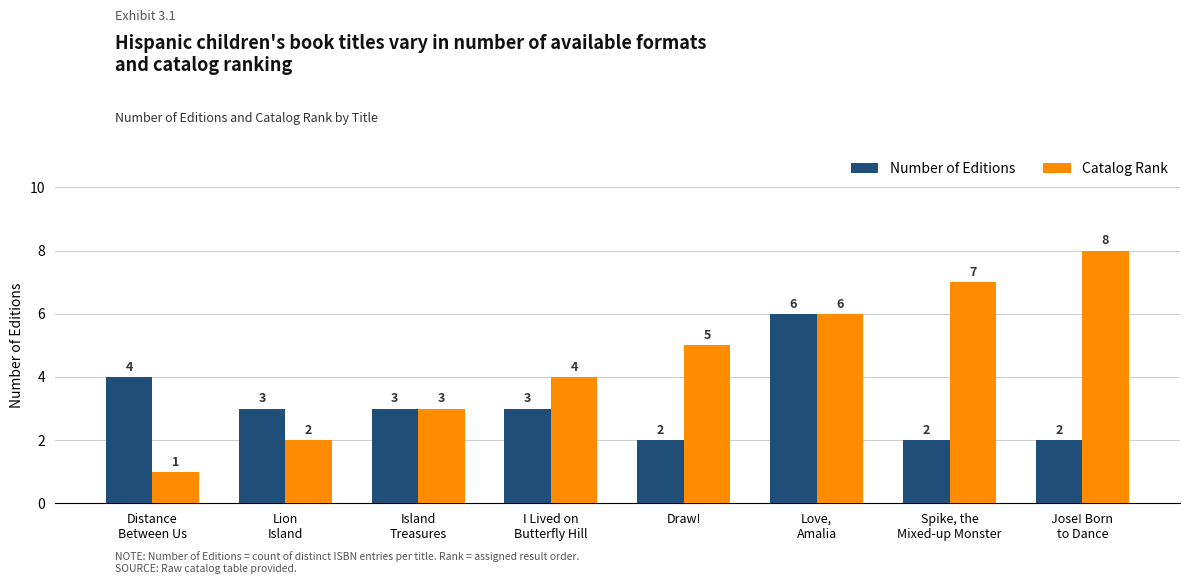

The value of Number of Editions at Lion
Island is 3. True or false?

True